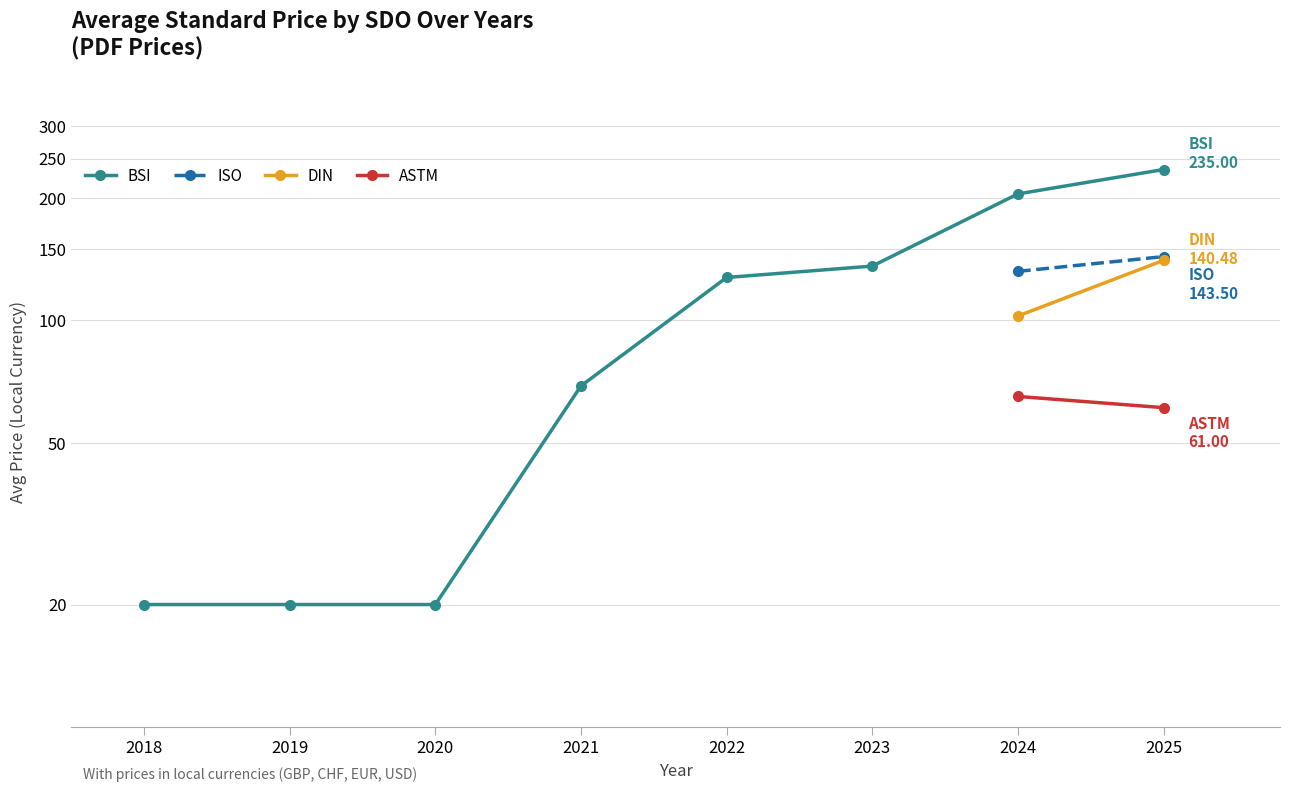

How many data points in BSI are less than 127?

4